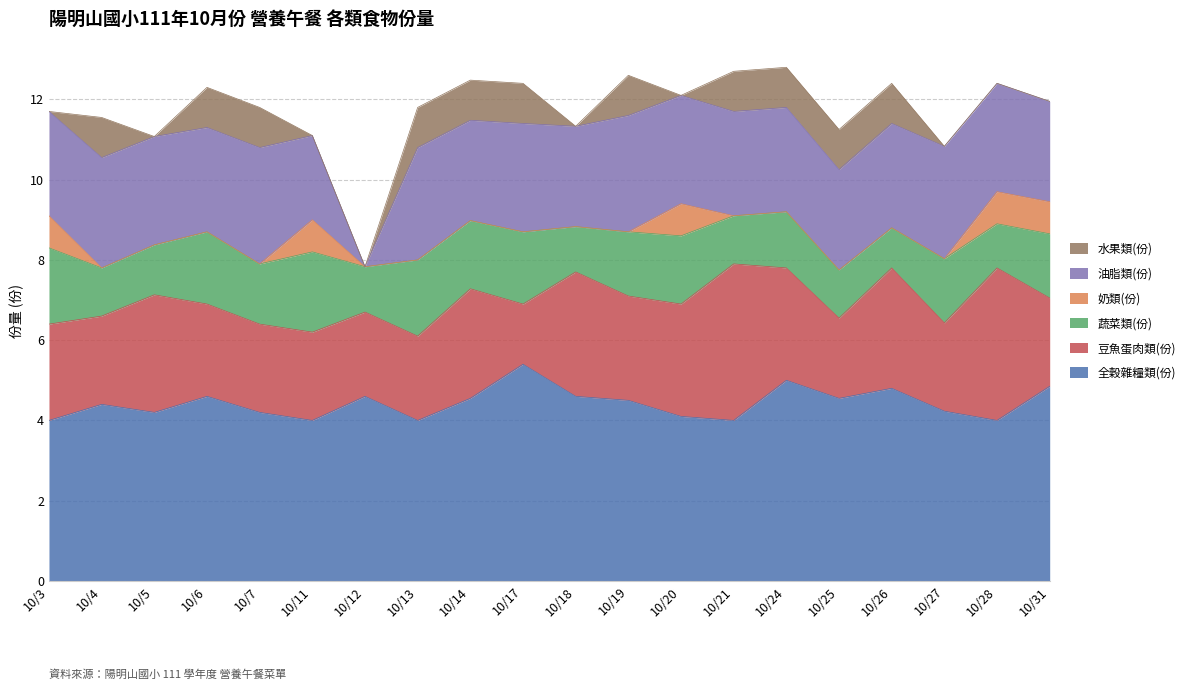

True or false: 全穀雜糧類(份) and 水果類(份) intersect in this chart.

False